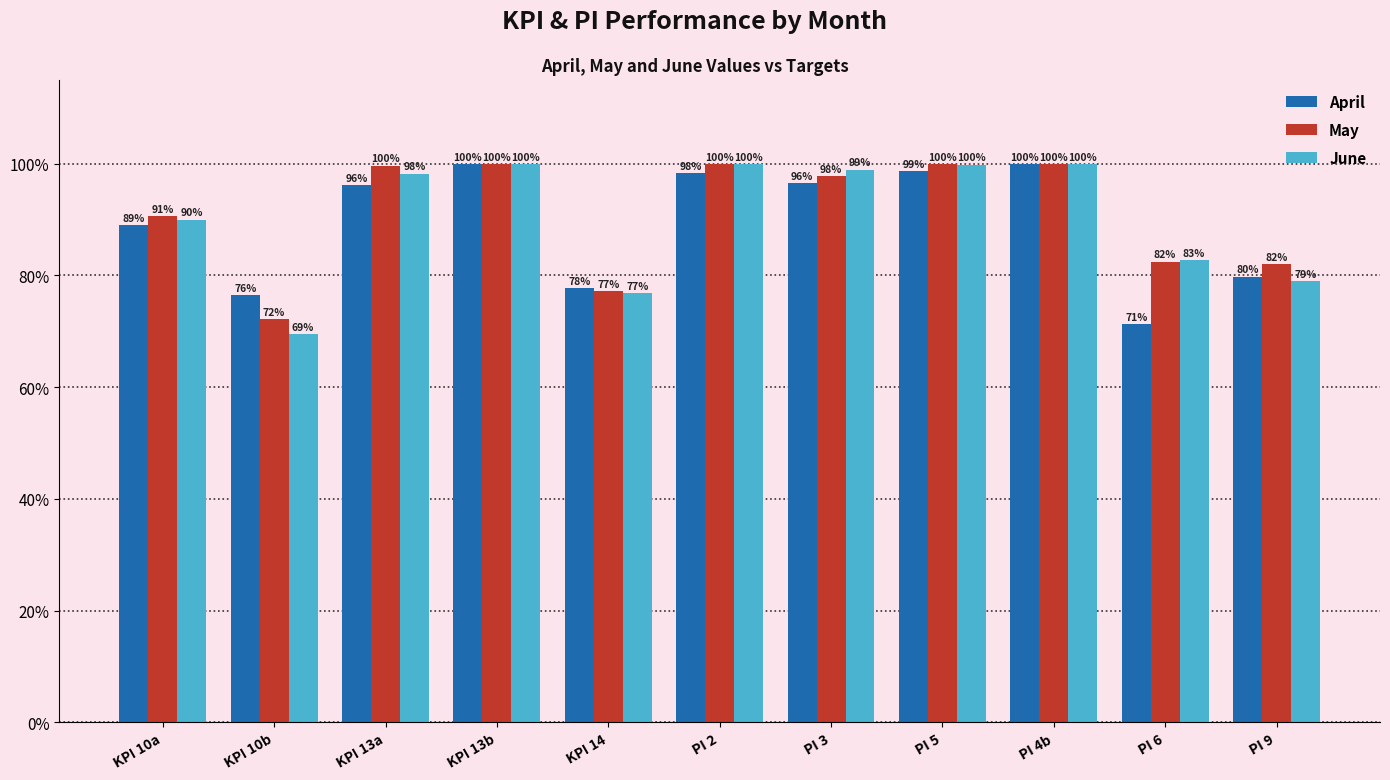

What are all the series names shown in the legend?

April, May, June